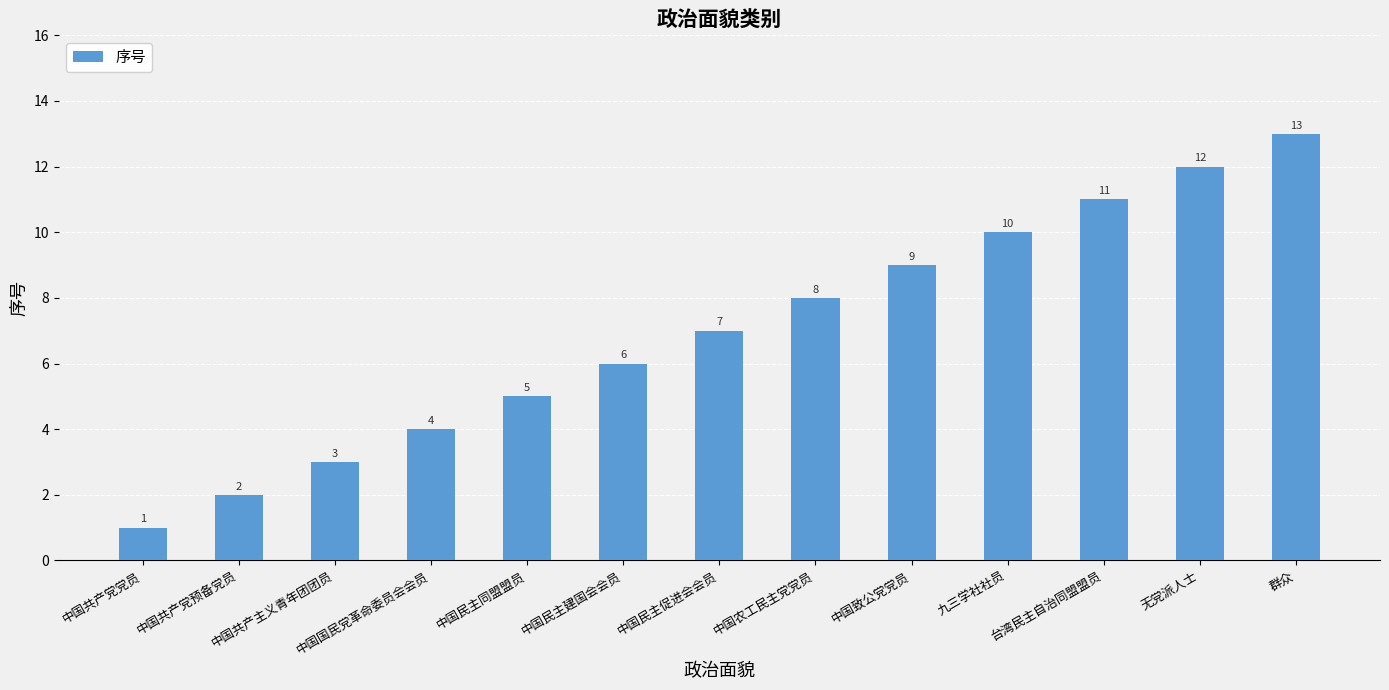

What is the difference between the maximum and minimum values?

12